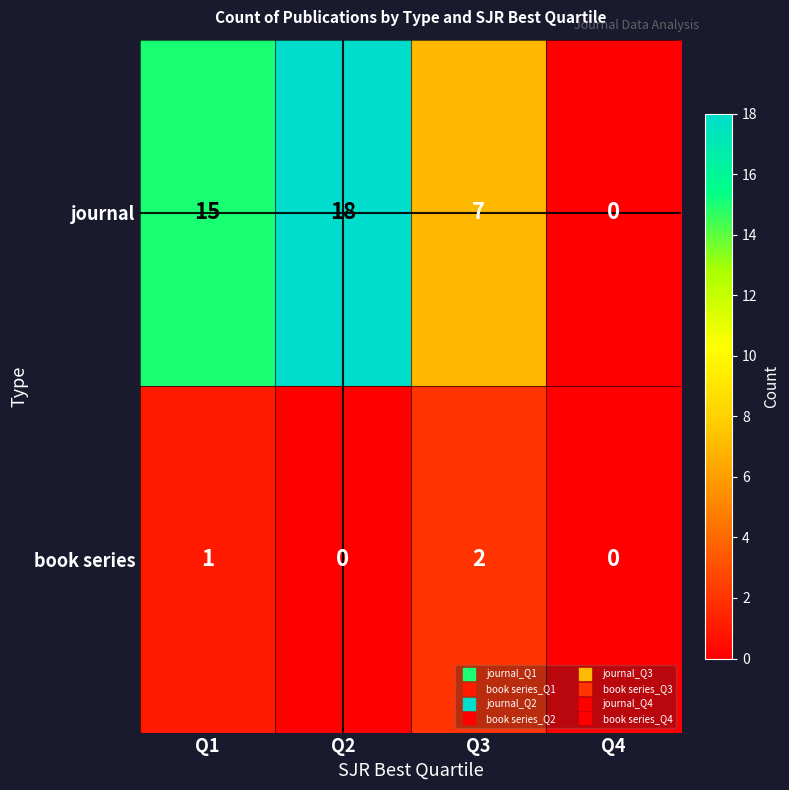

At Q3, list the series in order from largest to smallest.

journal, book series